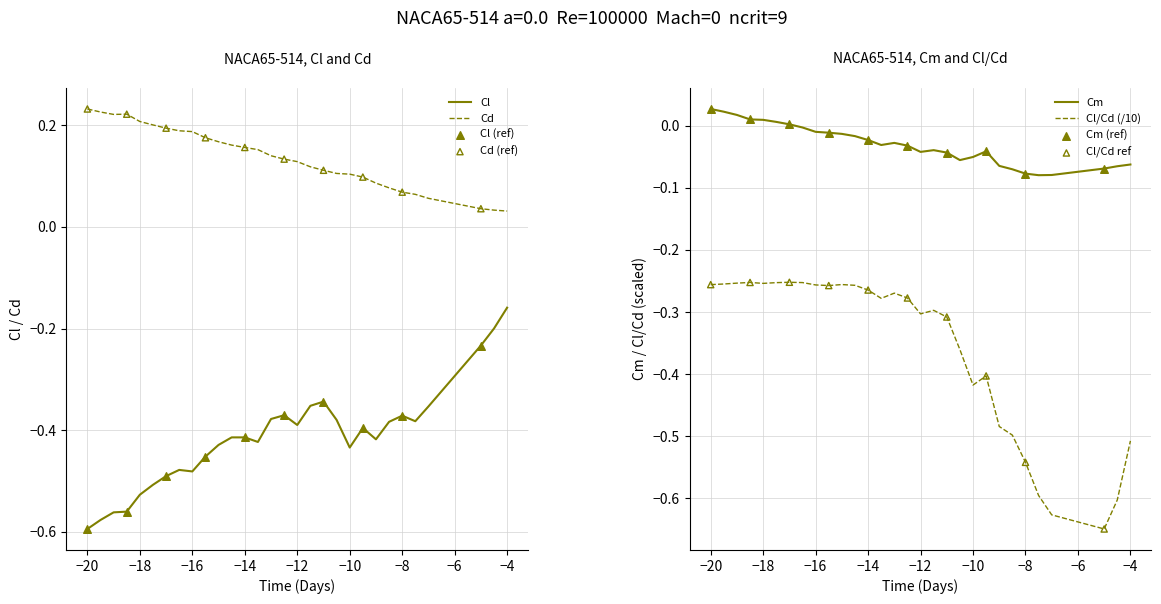

True or false: Cd and Cl cross at least once.

False